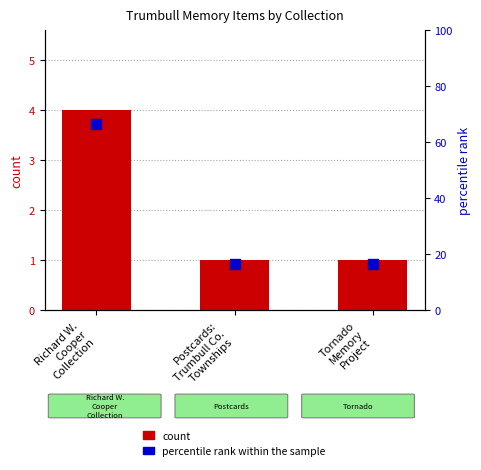

At how many categories does at least one series exceed 22?

1